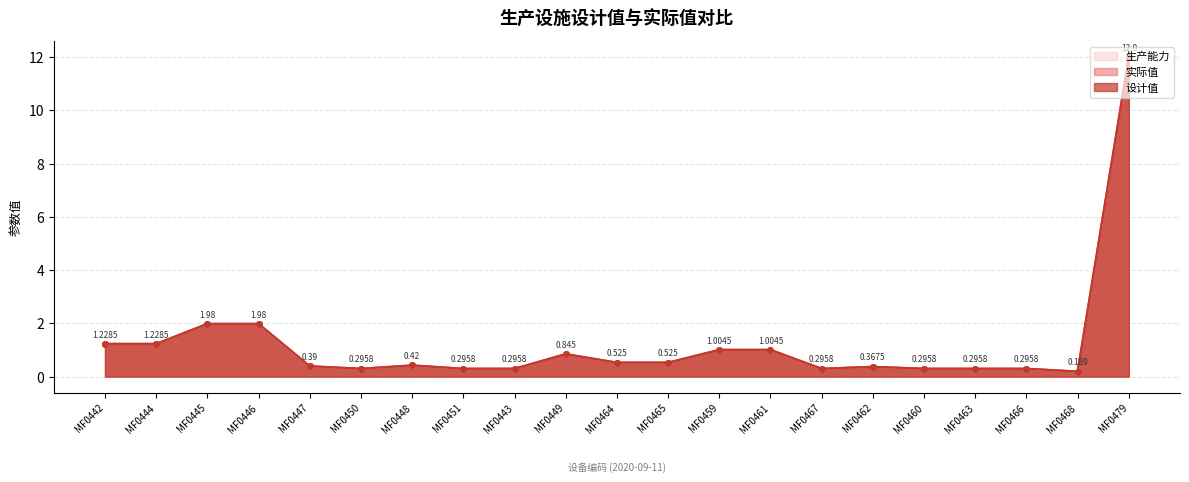

How many lines are shown in the chart?

3